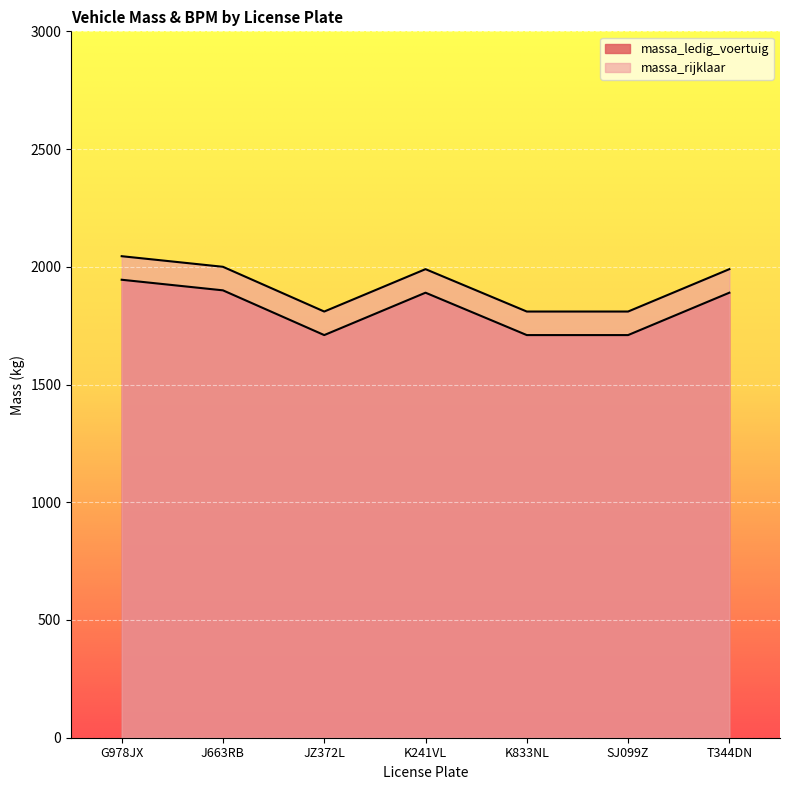

Rank the series by their maximum value, from lowest to highest.

massa_ledig_voertuig, massa_rijklaar